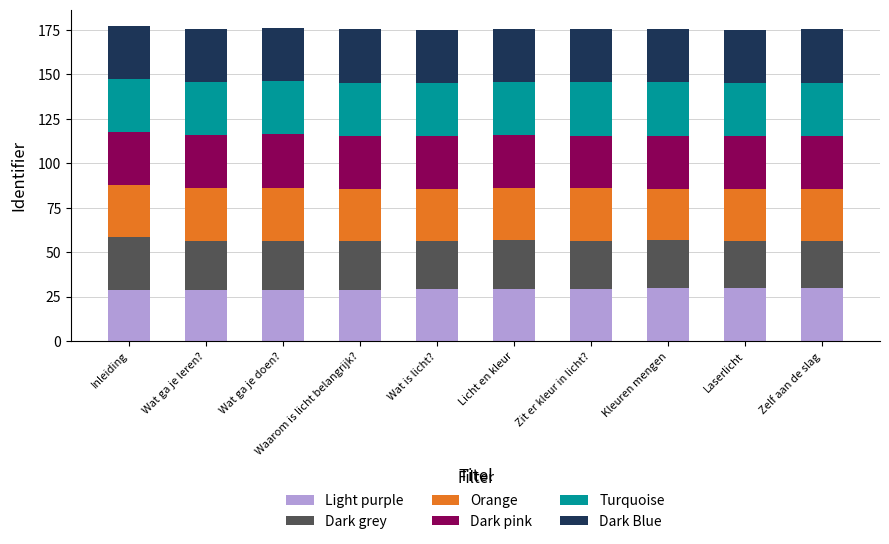

Read the Light purple value at Laserlicht.

29.8